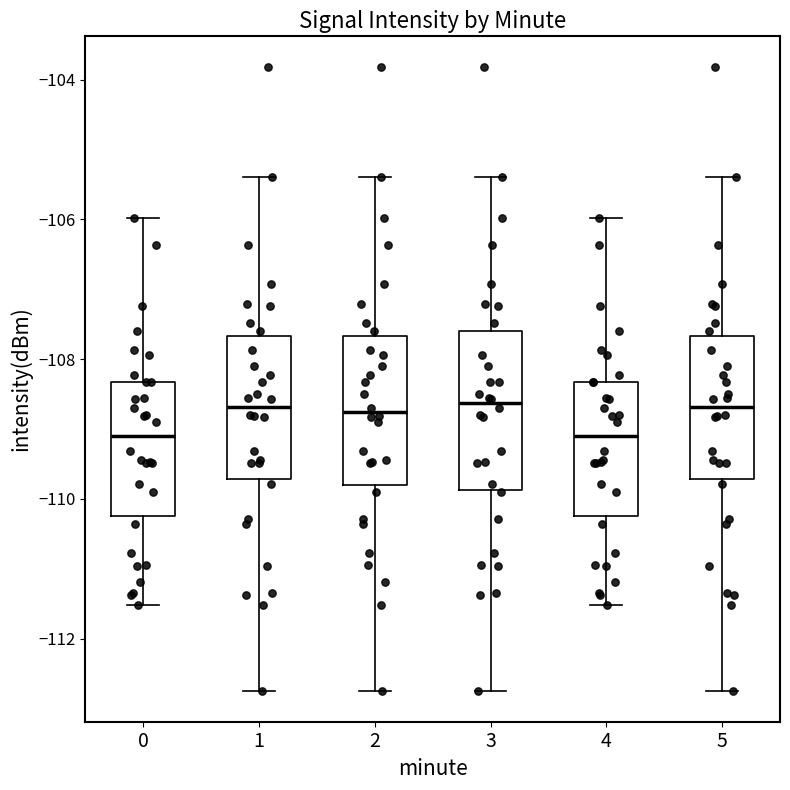

Reading left to right, transcribe this box plot: for each box, give where its median line is, the range the box spans, and where its two whiskers end, as read against the y-axis. The values are not printed on the chart, so give them approximately, as read against the axis.

0: median -109.2, box -110.2 to -108.4, whiskers -111.6 to -106.0
1: median -108.6, box -109.8 to -107.6, whiskers -112.8 to -105.4
2: median -108.8, box -109.8 to -107.6, whiskers -112.8 to -105.4
3: median -108.6, box -109.8 to -107.6, whiskers -112.8 to -105.4
4: median -109.2, box -110.2 to -108.4, whiskers -111.6 to -106.0
5: median -108.6, box -109.8 to -107.6, whiskers -112.8 to -105.4